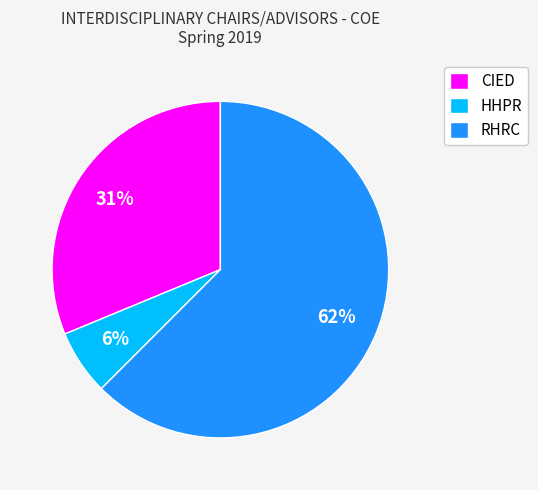

To the nearest percent, what percentage of the pie is CIED?

31%